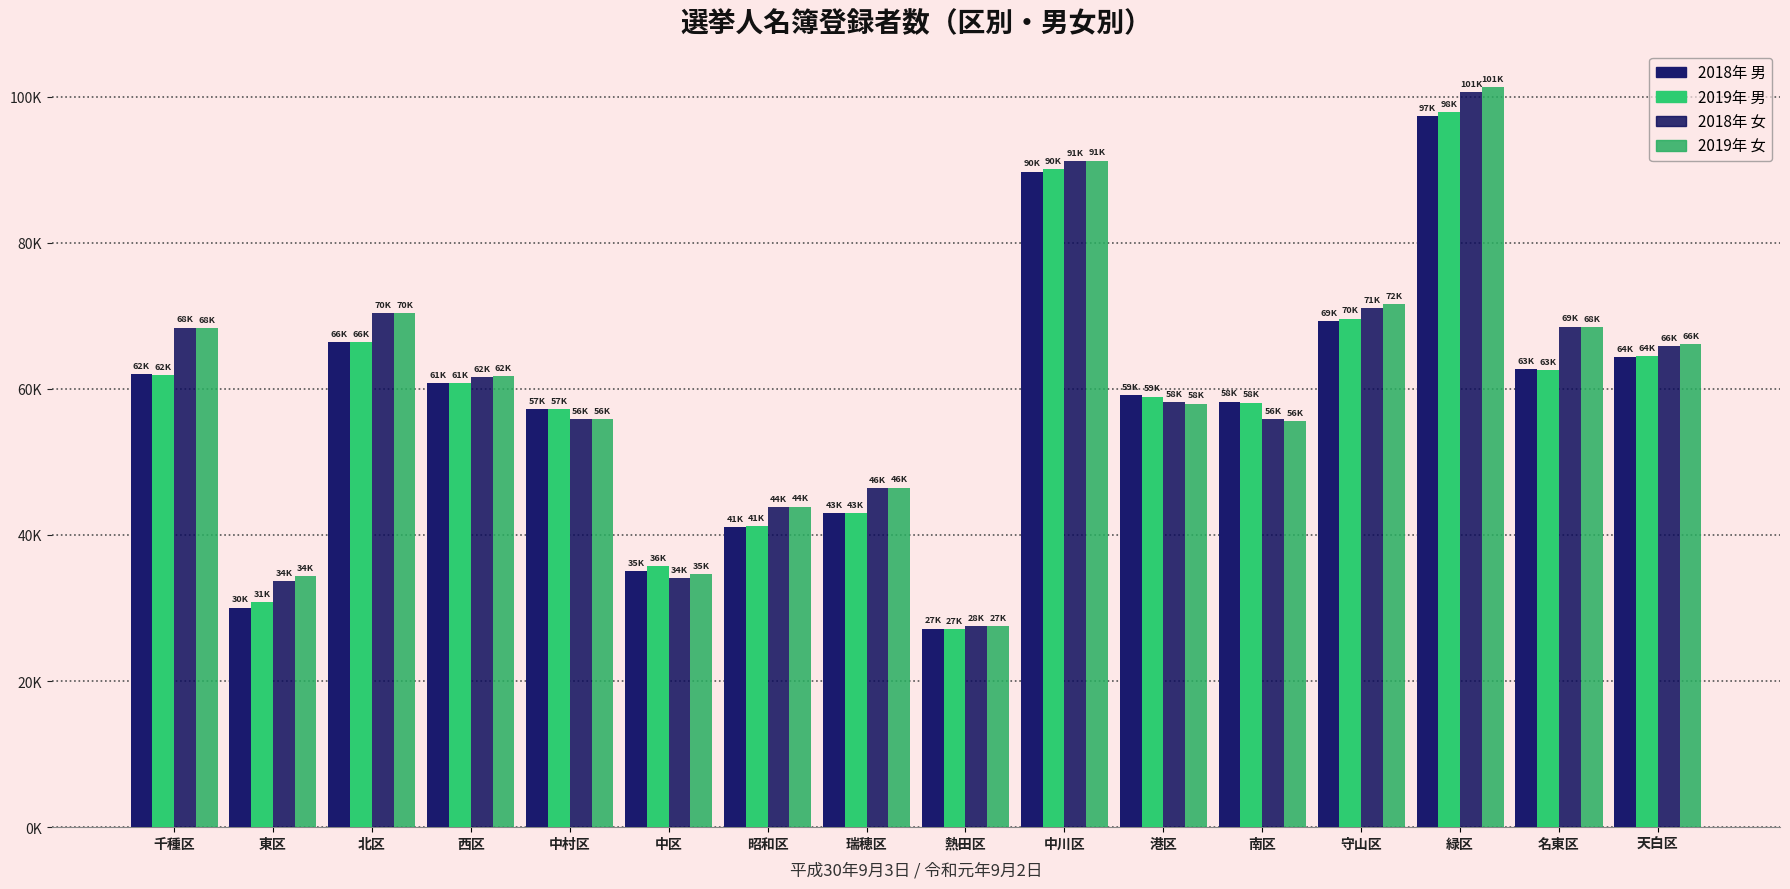

Between 千種区 and 西区, which is larger?

千種区